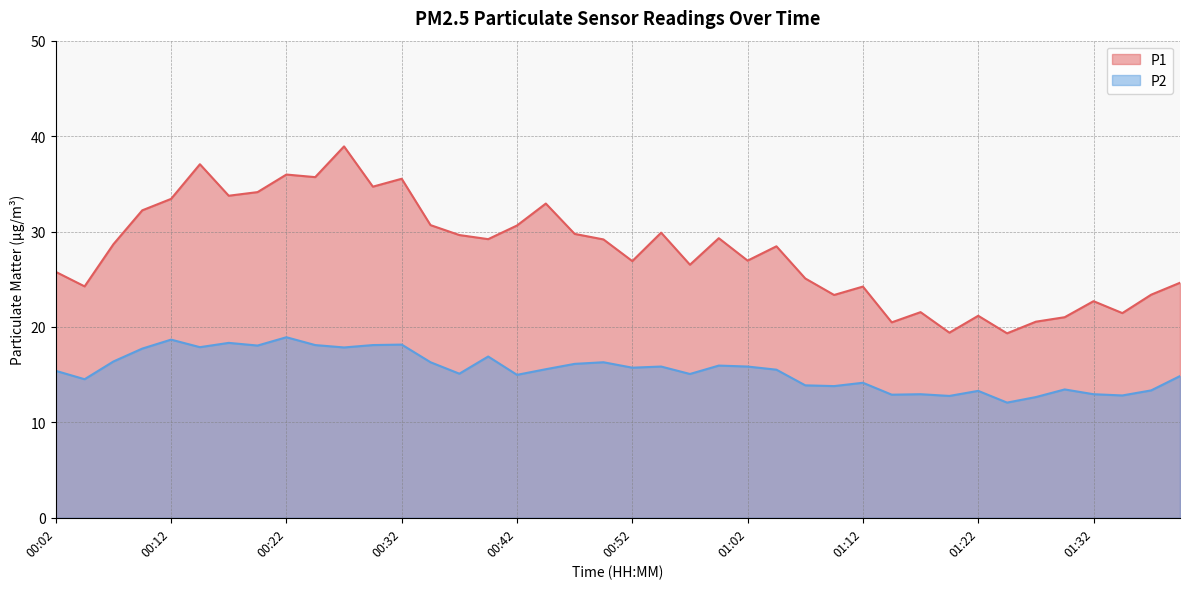

How many values in the P2 series exceed 15?

24